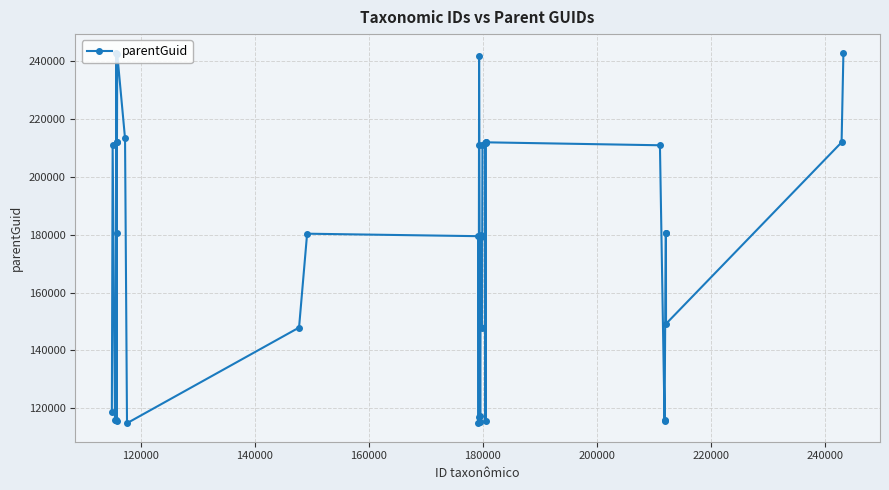

What is the difference between the maximum and second lowest values?

128208